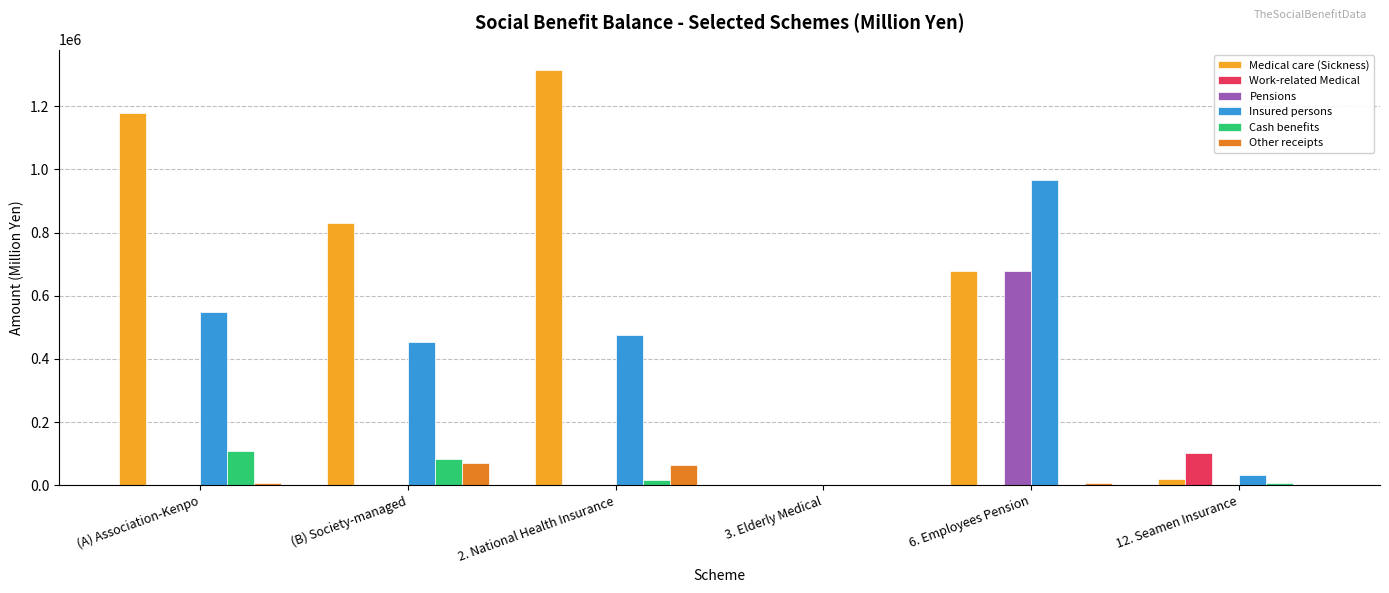

The value of Pensions at 2. National Health Insurance is -320196.0. True or false?

False